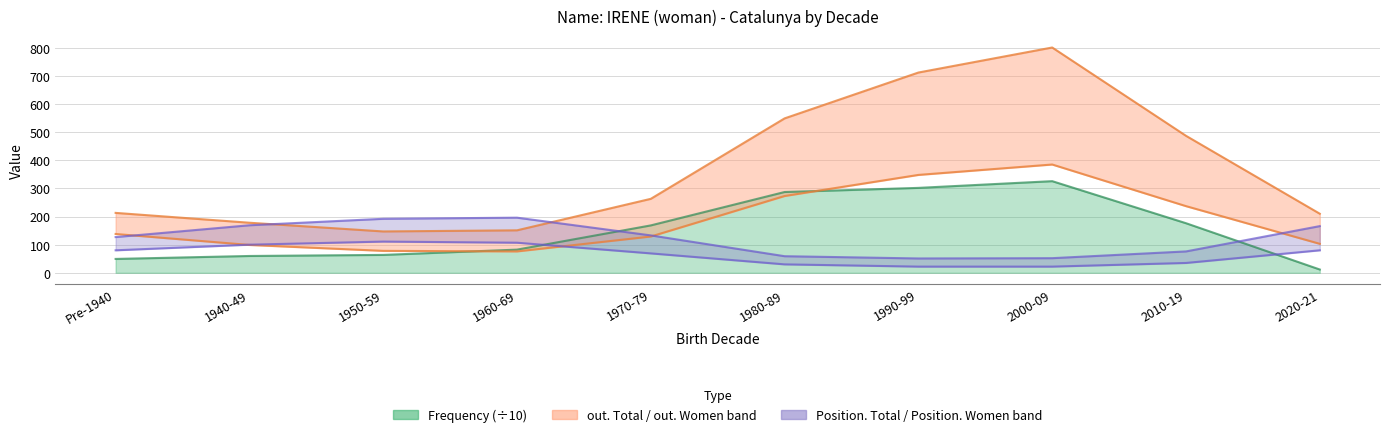

What position from the right is 2010-19?

2